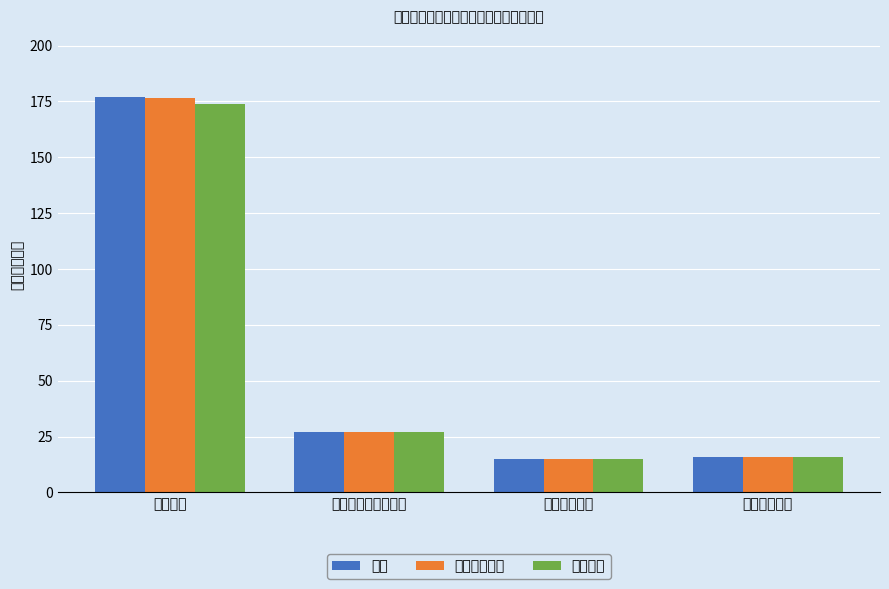

At how many categories does at least one series exceed 71?

1